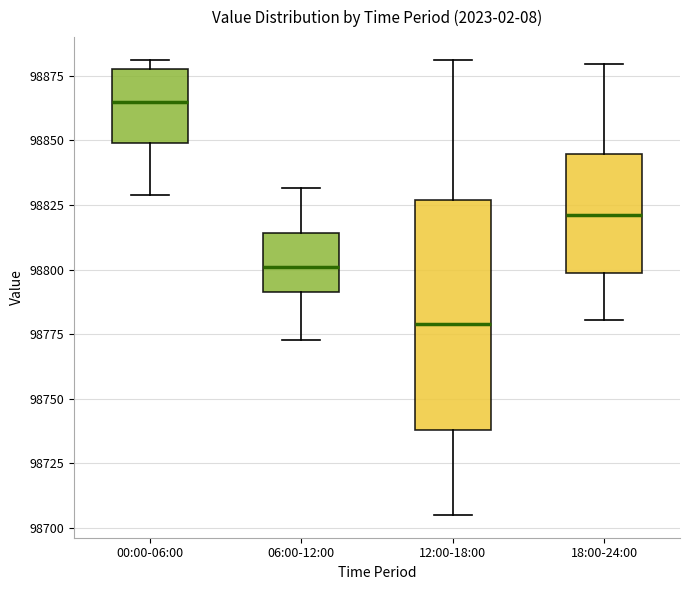

Where does the lower whisker of the box for 06:00-12:00 end on the y-axis? The values are not printed on the chart, so give them approximately, as read against the axis.

98775